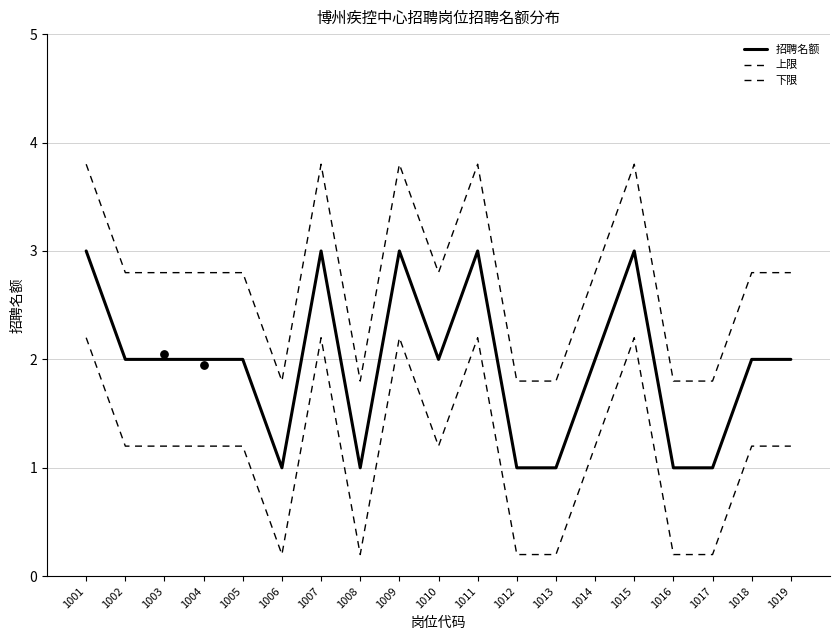

Which series has the largest total across all categories?

上限